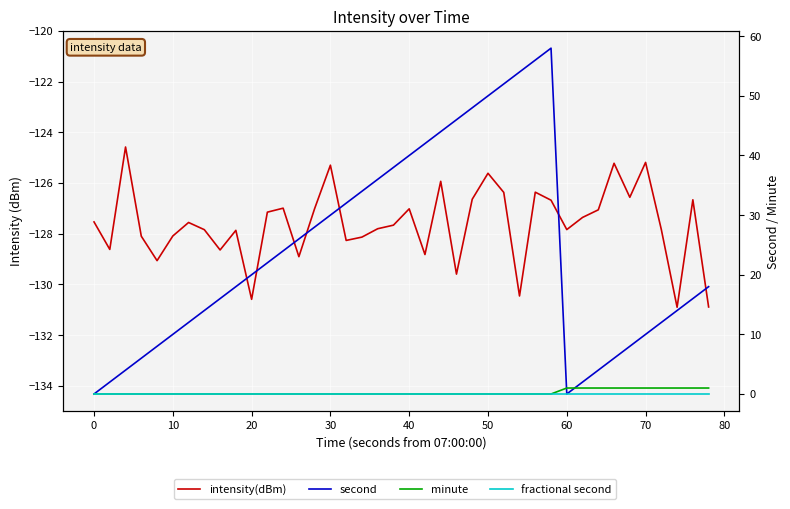

Which series has the widest spread of values?

second